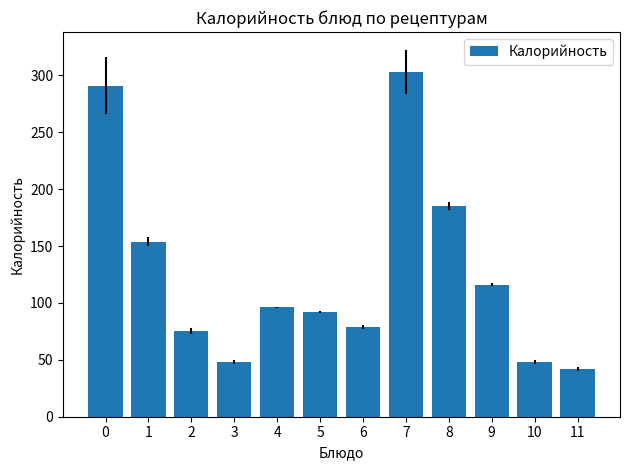

Reading left to right, transcribe all the data shown in this chart.

0=290.9	1=153.9	2=75.3	3=48.0	4=96.0	5=92.0	6=79.0	7=302.9	8=185.4	9=116.2	10=48.0	11=42.0